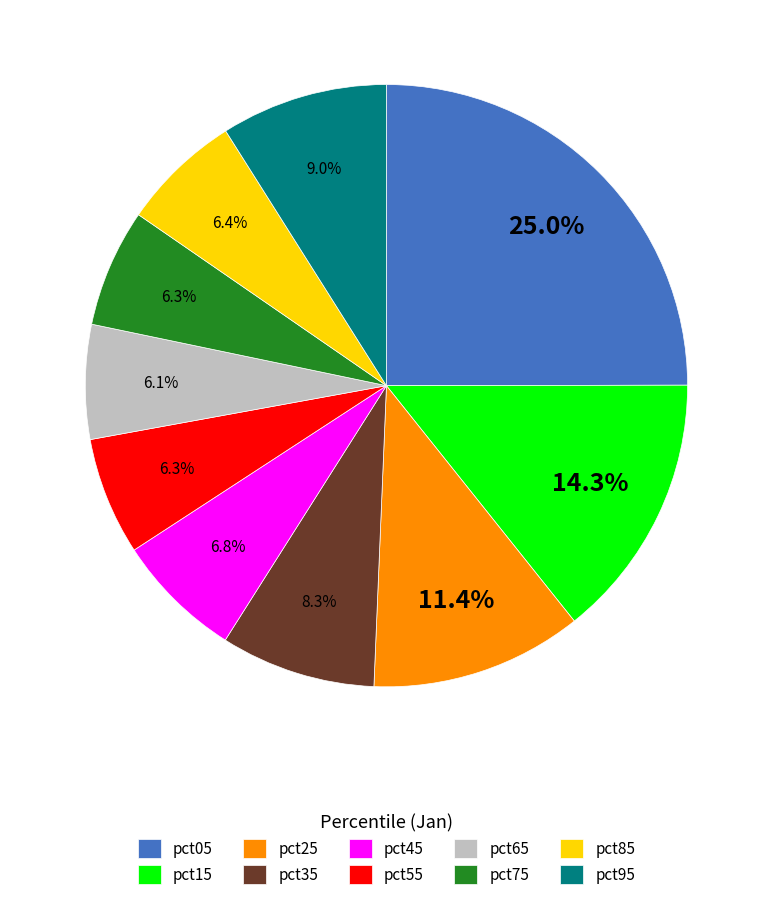

How many slices are in this pie chart?

10